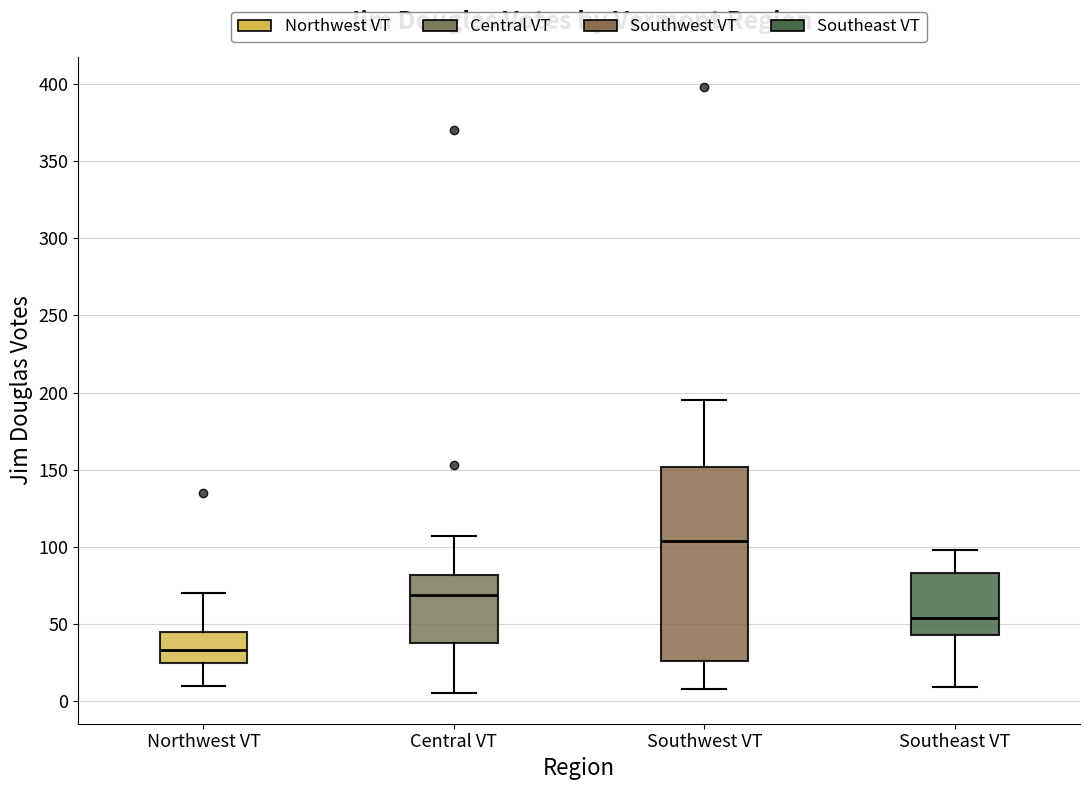

Reading left to right, transcribe this box plot: for each box, give where its median line is, the range the box spans, and where its two whiskers end, as read against the y-axis. The values are not printed on the chart, so give them approximately, as read against the axis.

Northwest VT: median 35, box 25 to 45, whiskers 10 to 70
Central VT: median 70, box 40 to 80, whiskers 5 to 105
Southwest VT: median 105, box 25 to 150, whiskers 10 to 195
Southeast VT: median 55, box 45 to 85, whiskers 10 to 100